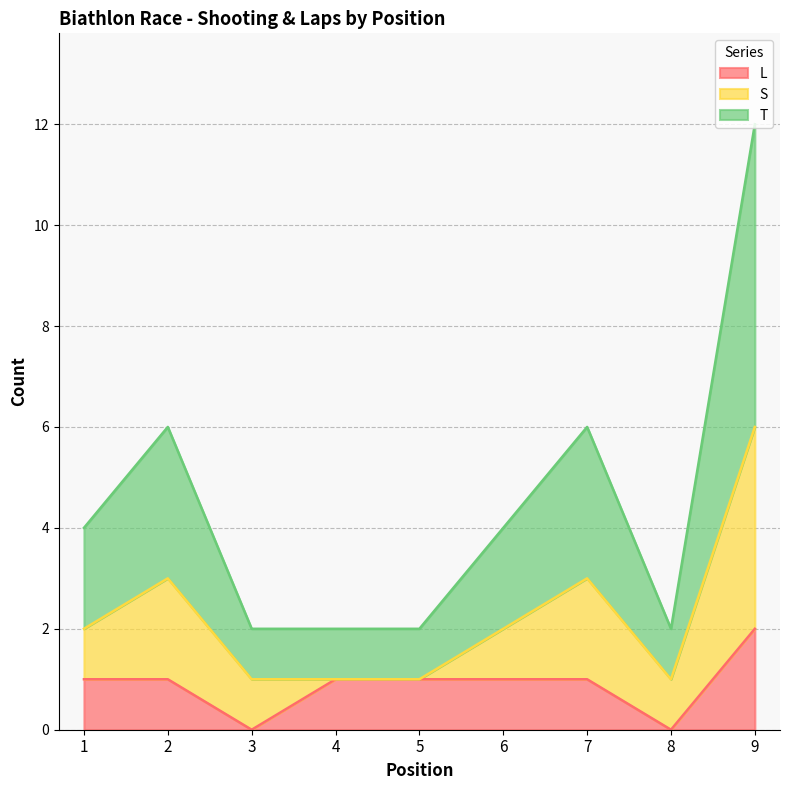

What is the spread (max minus min) of values at 2?

2